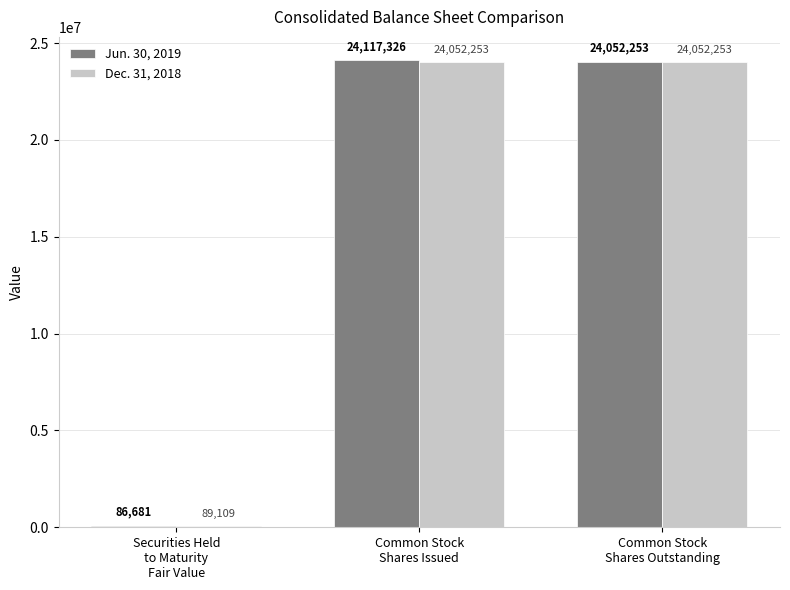

List the series in order of their overall mean, highest first.

Jun. 30, 2019, Dec. 31, 2018